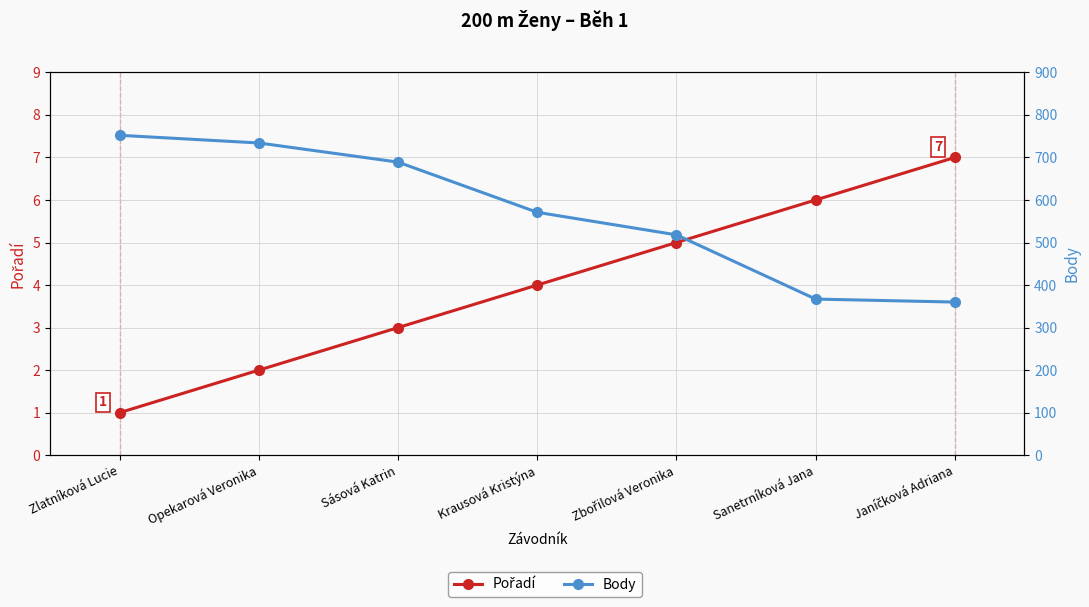

Which series has the largest total across all categories?

Body